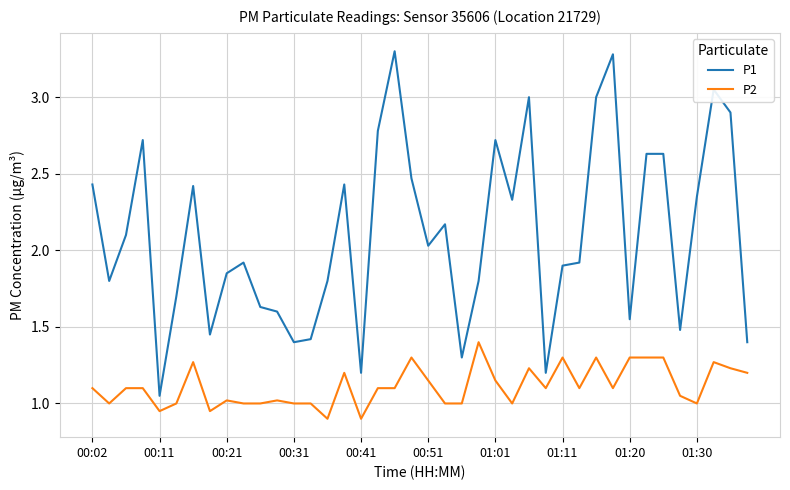

True or false: P2 and P1 intersect in this chart.

False